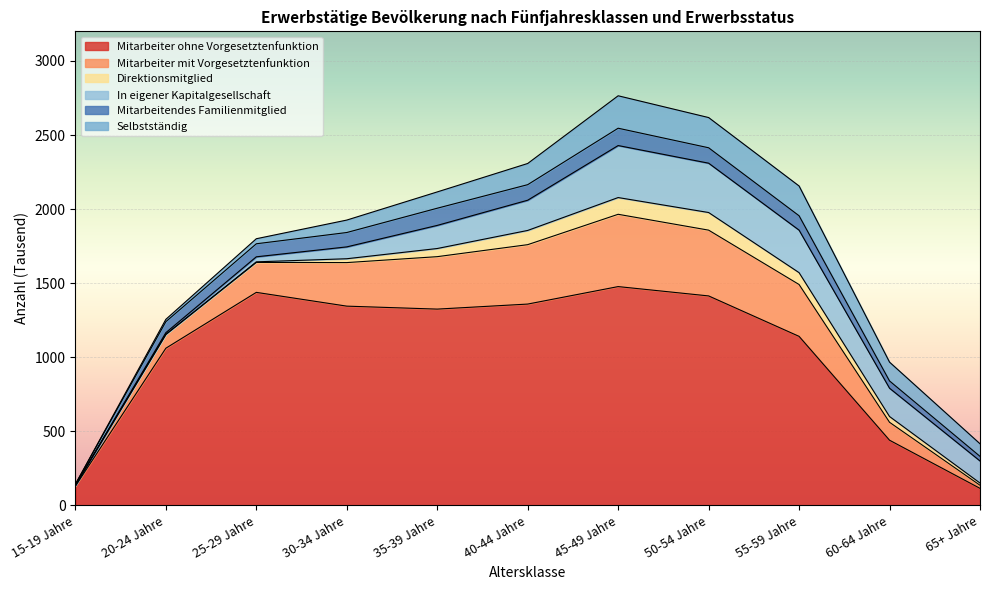

What is the label of the 4th point from the right?

50-54 Jahre